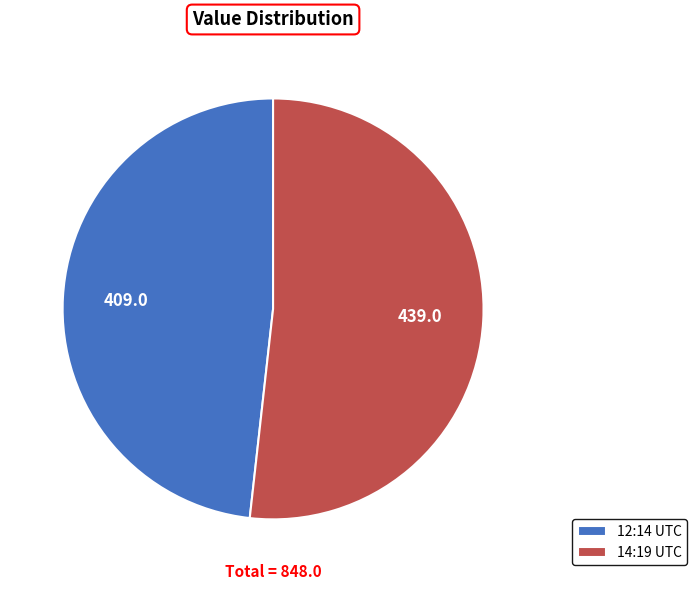

Which slice represents more than half of the pie?

14:19 UTC